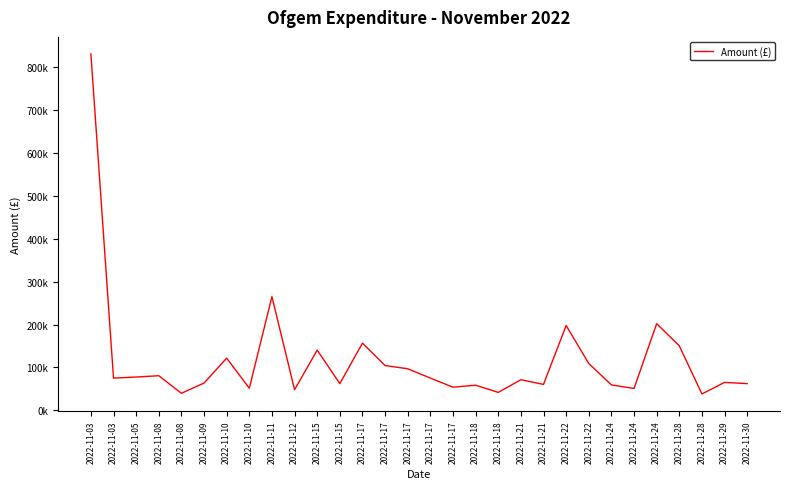

Rank the categories by value from lowest to highest.

2022-11-28, 2022-11-08, 2022-11-18, 2022-11-12, 2022-11-24, 2022-11-10, 2022-11-17, 2022-11-18, 2022-11-24, 2022-11-21, 2022-11-15, 2022-11-30, 2022-11-09, 2022-11-29, 2022-11-21, 2022-11-03, 2022-11-17, 2022-11-05, 2022-11-08, 2022-11-17, 2022-11-17, 2022-11-22, 2022-11-10, 2022-11-15, 2022-11-28, 2022-11-17, 2022-11-22, 2022-11-24, 2022-11-11, 2022-11-03